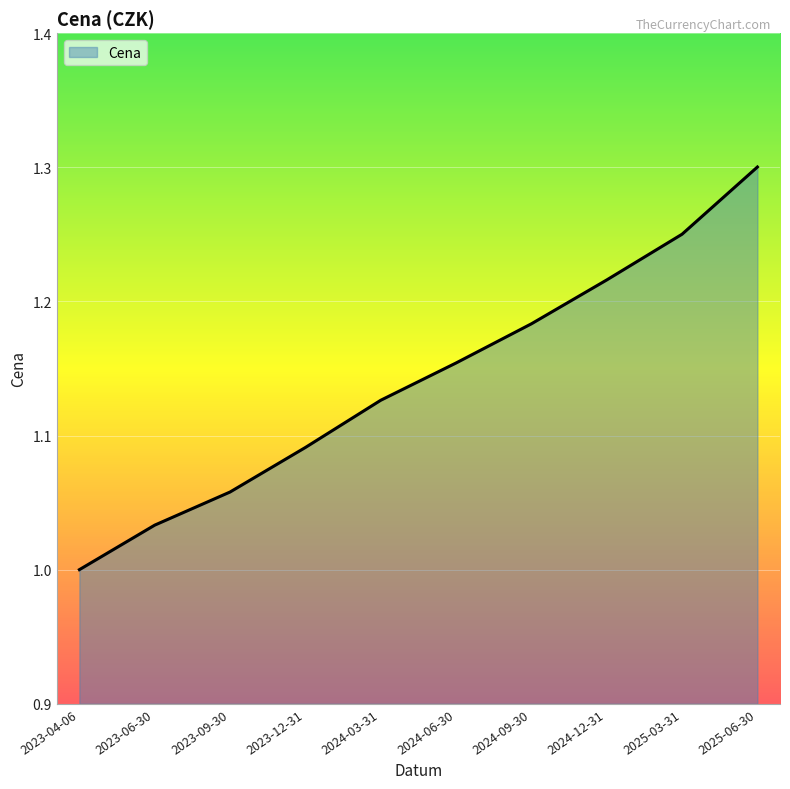

What is the change in value from 2024-03-31 to 2024-09-30?

+0.1